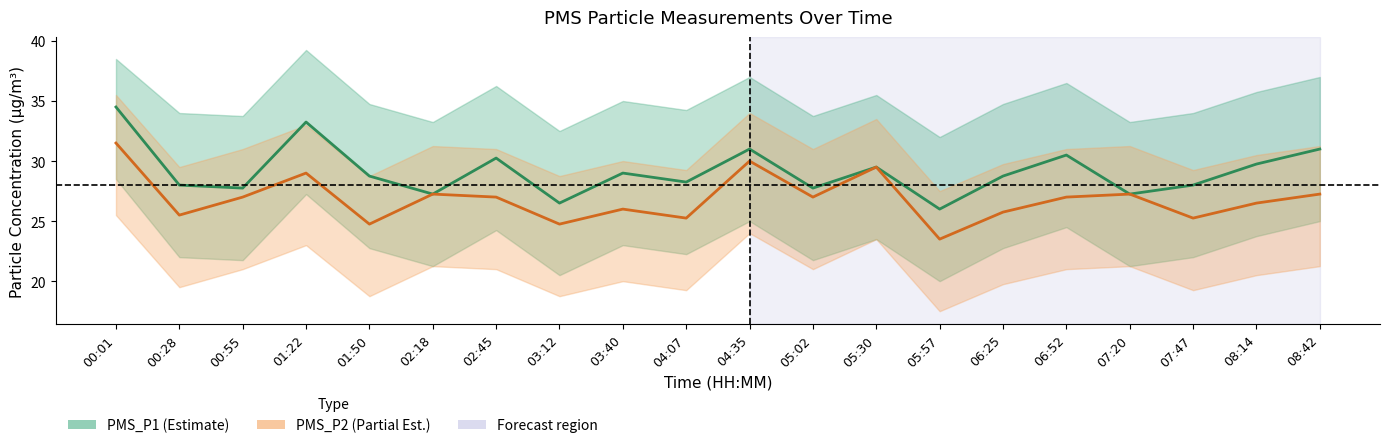

What is the sum of all PMS_P1 values?

583.0